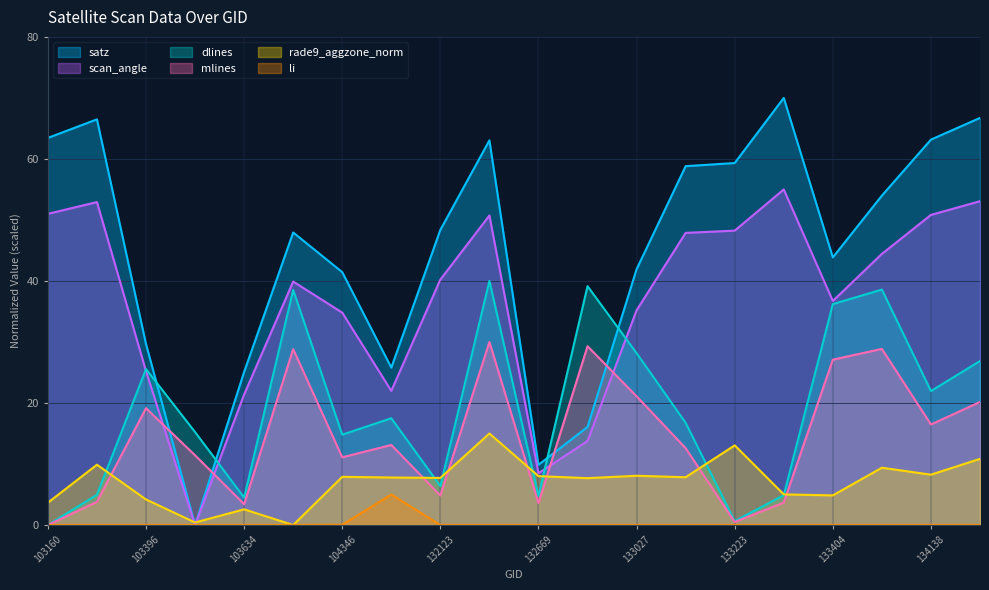

At which label does scan_angle reach its minimum?

103515